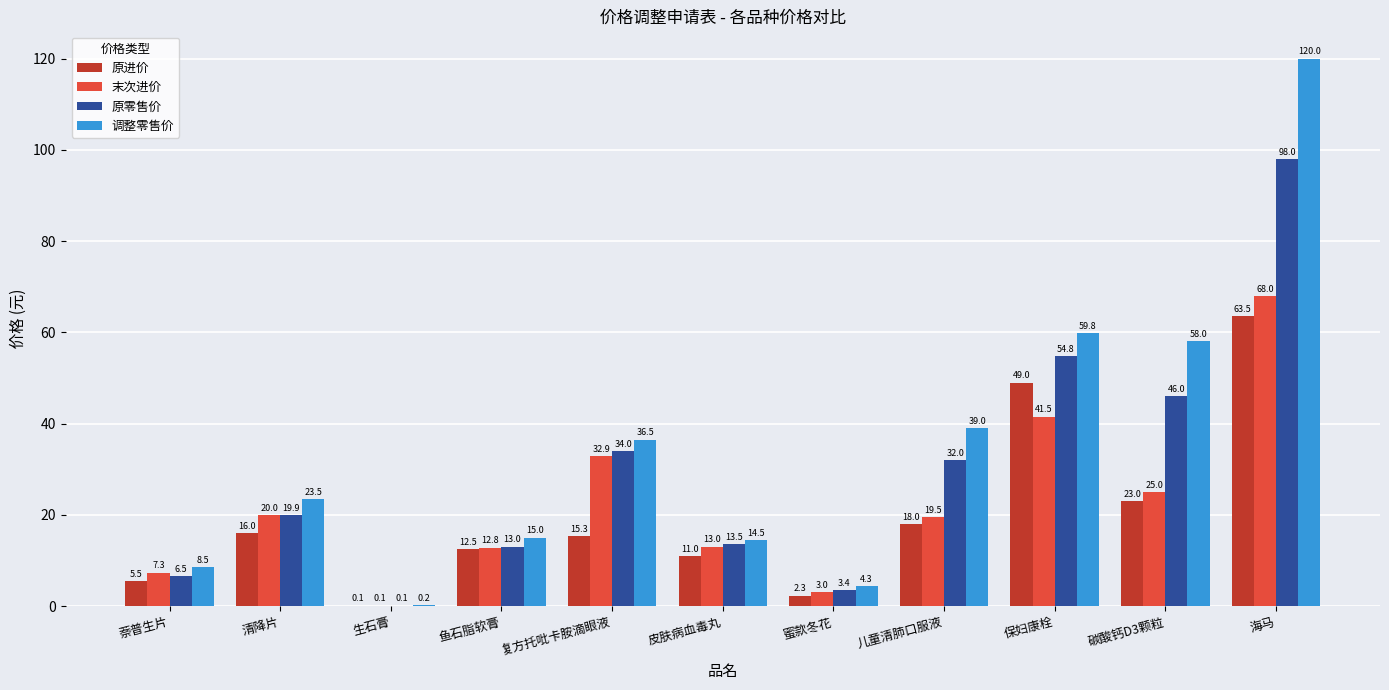

What is the total value across all series at 复方托吡卡胺滴眼液?

118.7